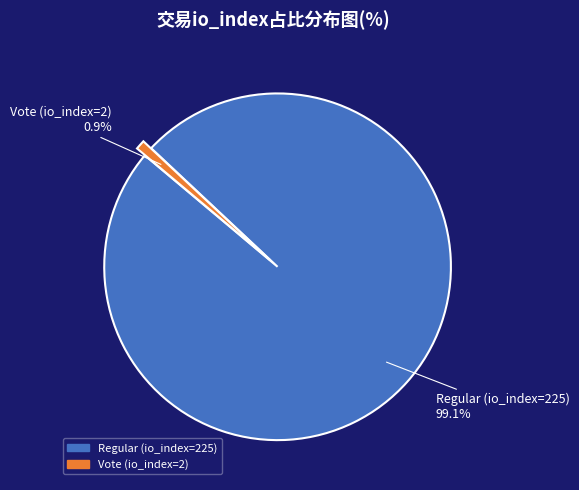

To the nearest percent, what is the average slice percentage?

50%